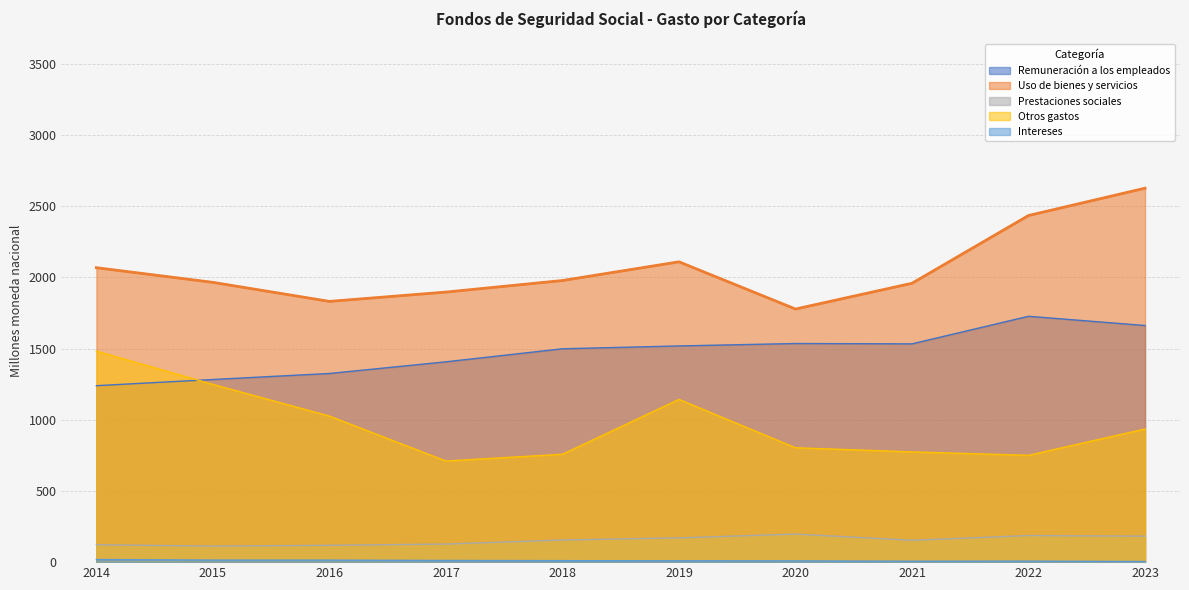

Reading right to left, extract all data points from this chart.

Remuneración a los empleados: 1661.9	1726.7	1533.1	1535.5	1518.5	1498.6	1407.0	1325.1	1282.8	1239.2
Uso de bienes y servicios: 2626.4	2434.6	1958.7	1777.6	2109.3	1978.0	1896.7	1831.3	1965.0	2068.1
Prestaciones sociales: 182.4	186.7	153.4	197.1	170.4	155.5	127.0	118.3	112.7	122.1
Otros gastos: 935.3	750.3	774.4	803.5	1143.1	757.9	710.2	1026.0	1248.4	1482.0
Intereses: 4.4	7.1	6.5	8.6	9.6	10.5	11.7	14.0	14.2	18.4